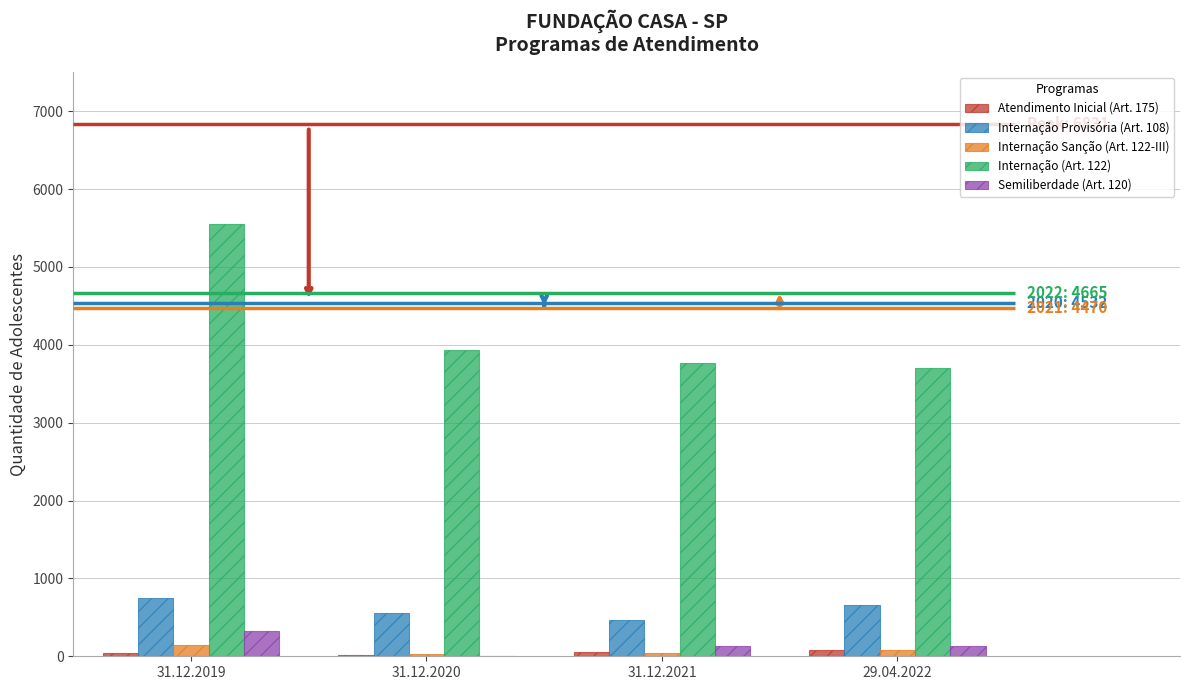

Reading right to left, extract all data points from this chart.

Atendimento Inicial (Art. 175): 29.04.2022=84	31.12.2021=51	31.12.2020=15	31.12.2019=48
Internação Provisória (Art. 108): 29.04.2022=660	31.12.2021=470	31.12.2020=555	31.12.2019=753
Internação Sanção (Art. 122-III): 29.04.2022=80	31.12.2021=48	31.12.2020=33	31.12.2019=145
Internação (Art. 122): 29.04.2022=3705	31.12.2021=3765	31.12.2020=3929	31.12.2019=5555
Semiliberdade (Art. 120): 29.04.2022=136	31.12.2021=136	31.12.2020=0	31.12.2019=330